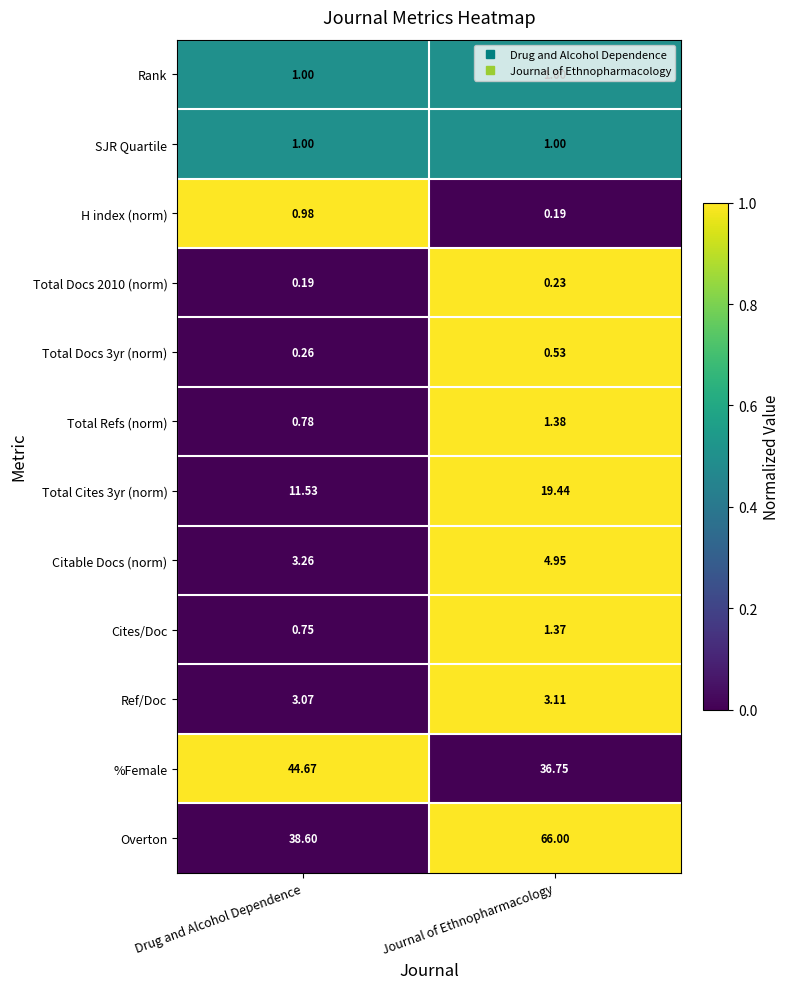

At which label does Cites/Doc reach its minimum?

Drug and Alcohol Dependence